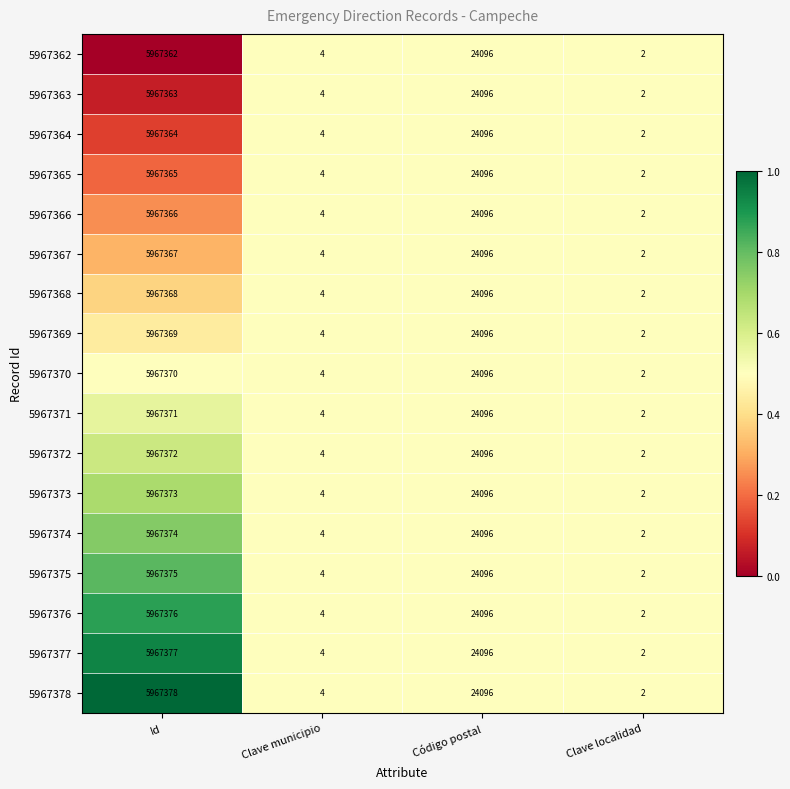

What is the sum of the 5967365 values at Código postal and Id?

5991461